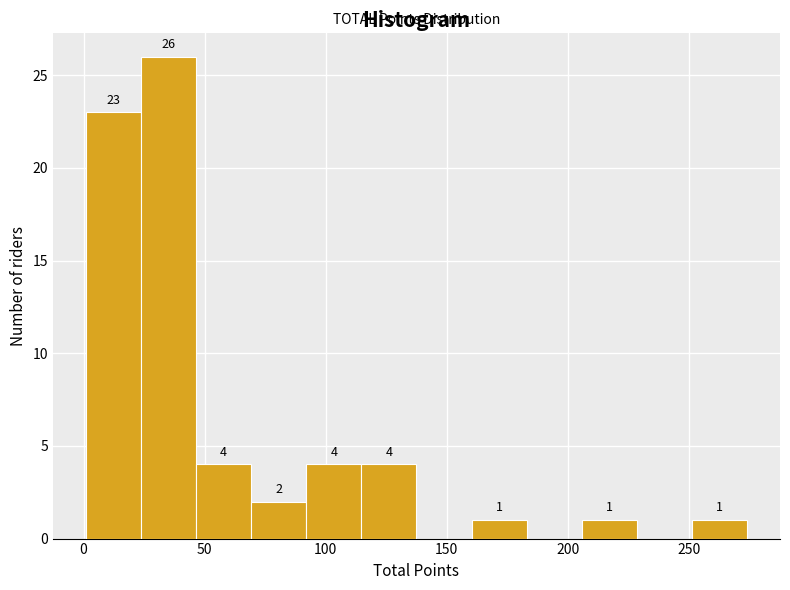

Over which range of the x-axis is the bar tallest?

25 to 45